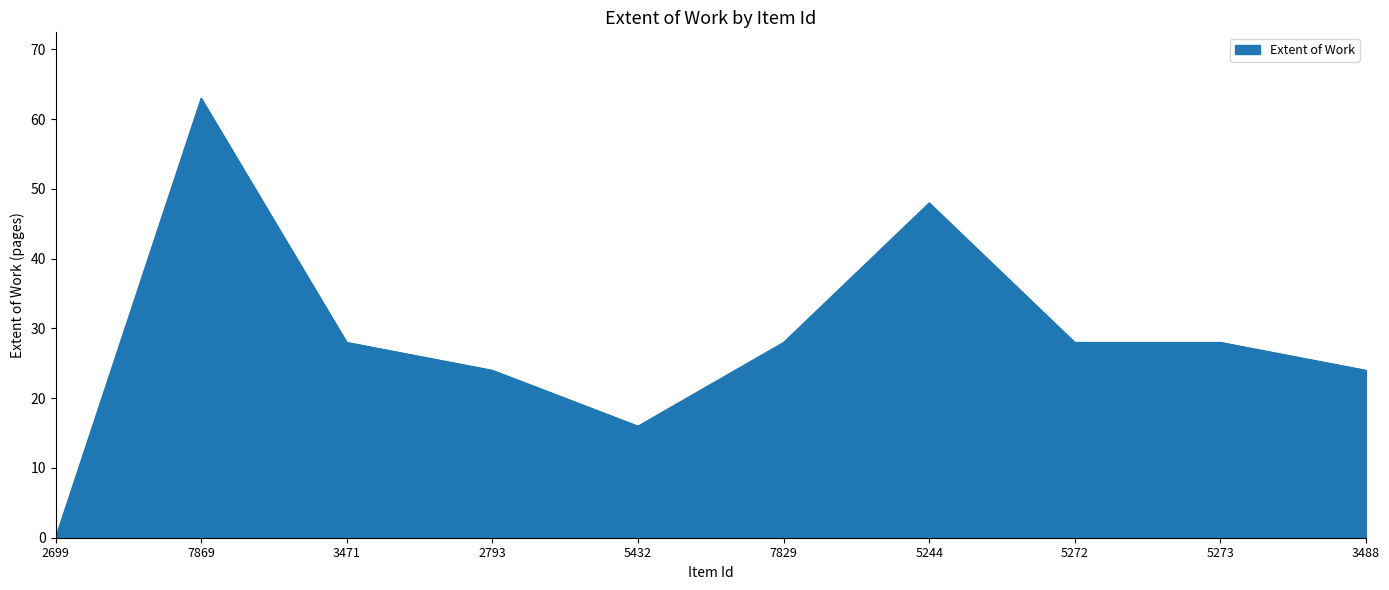

What is the difference between the maximum and second lowest values?

47